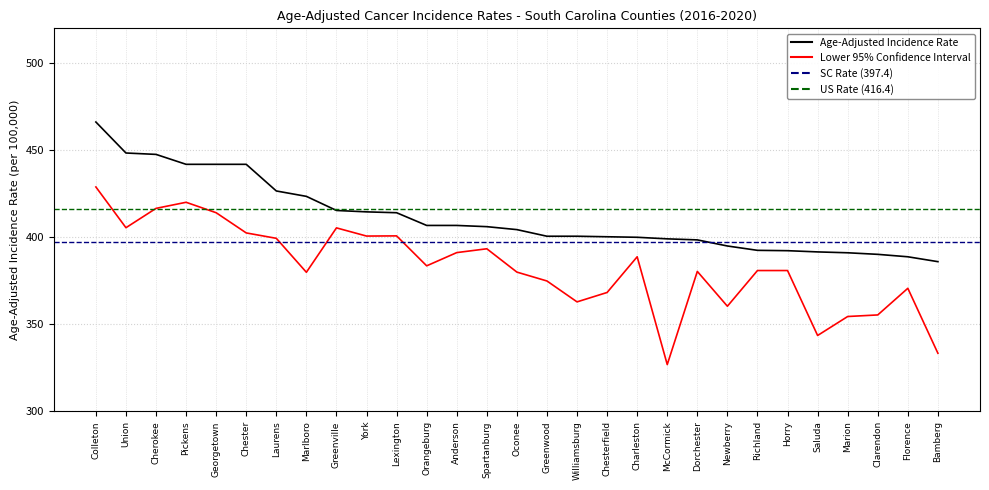

How many lines are shown in the chart?

2